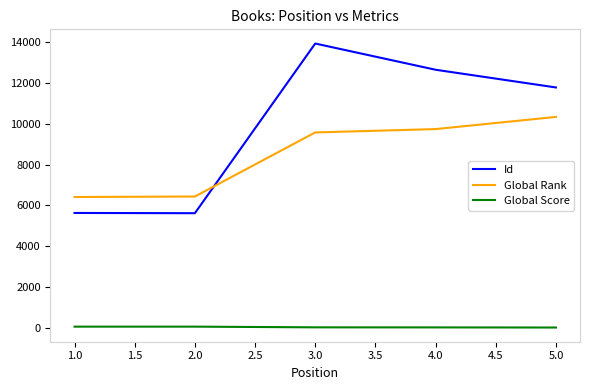

What is the maximum value shown in the chart?

13937